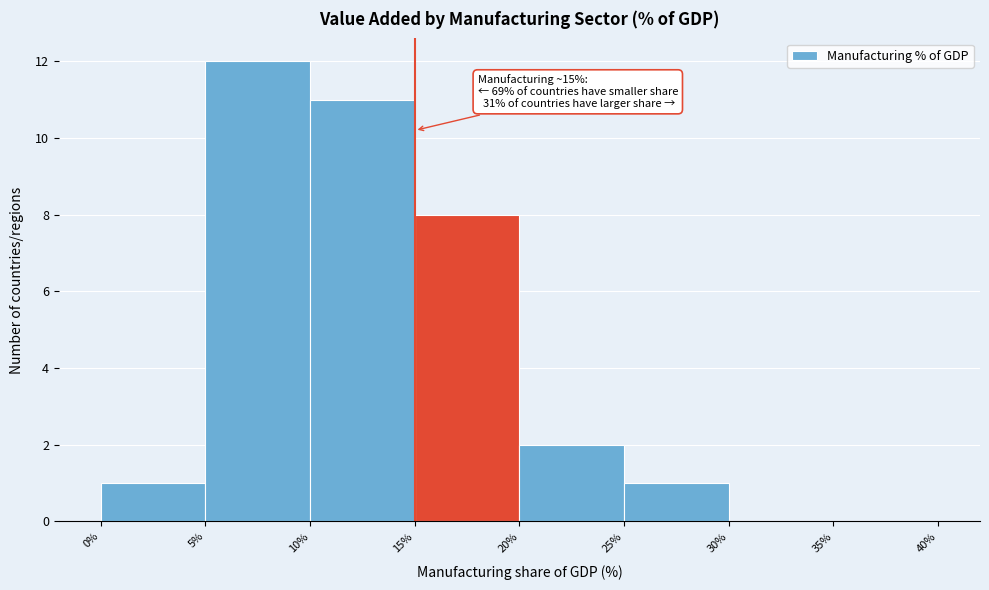

Over which range of the x-axis is the bar tallest?

5% to 10%